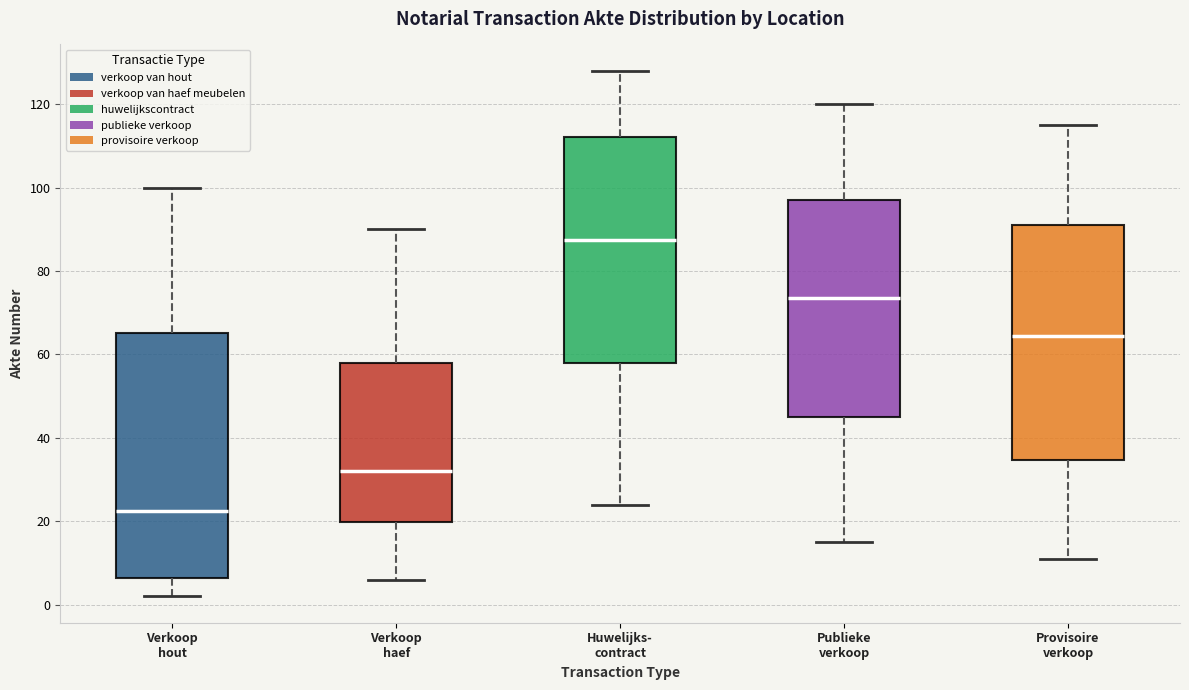

Which box is the tallest, from its lower edge to its upper edge?

Verkoop hout